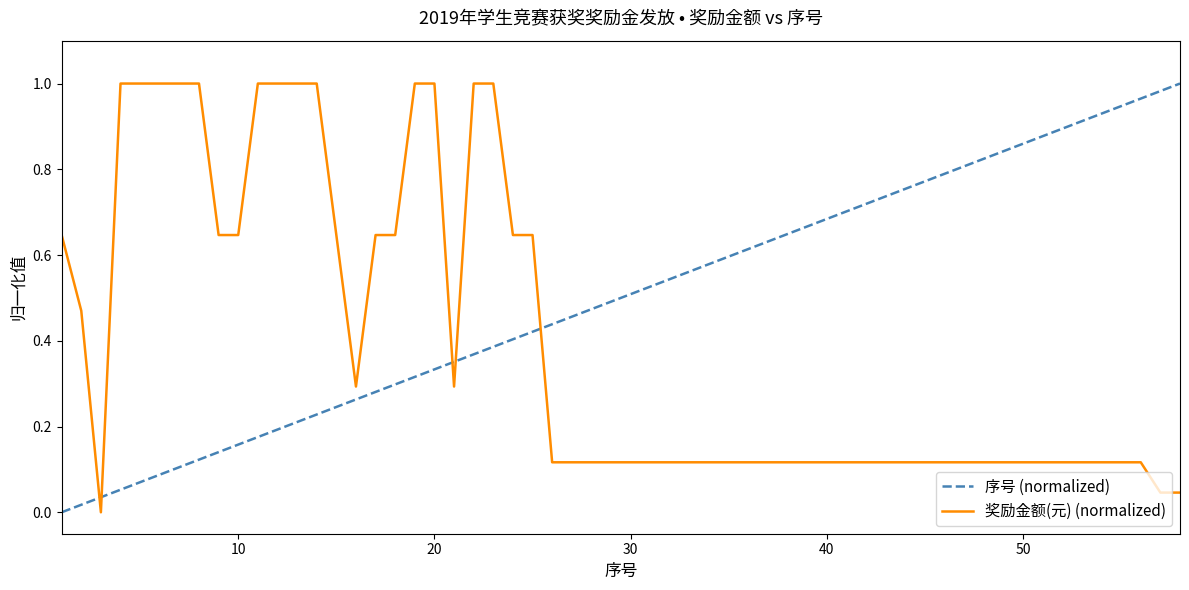

Which series has the largest total across all categories?

奖励金额(元) (normalized)